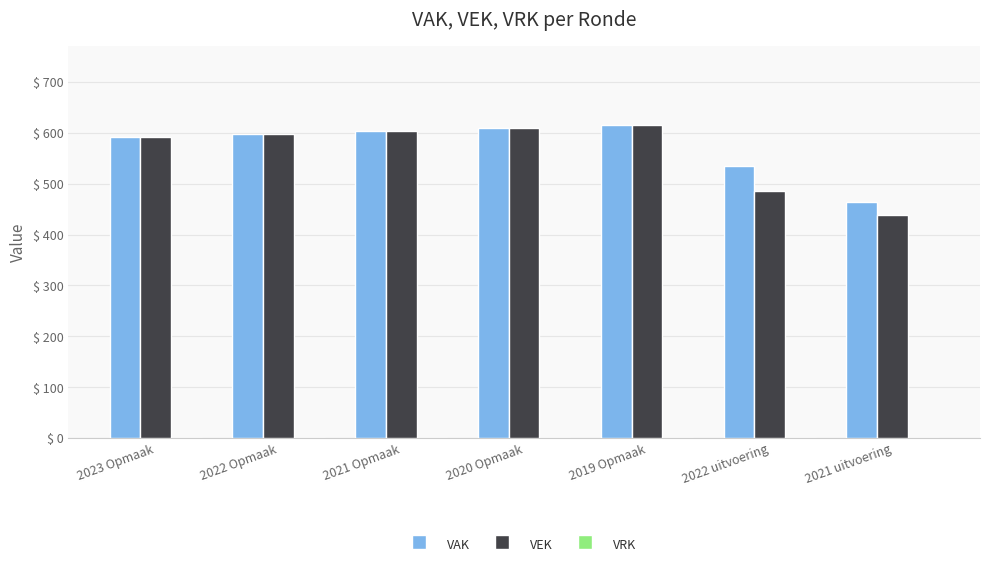

Which series has the largest range (max minus min)?

VEK